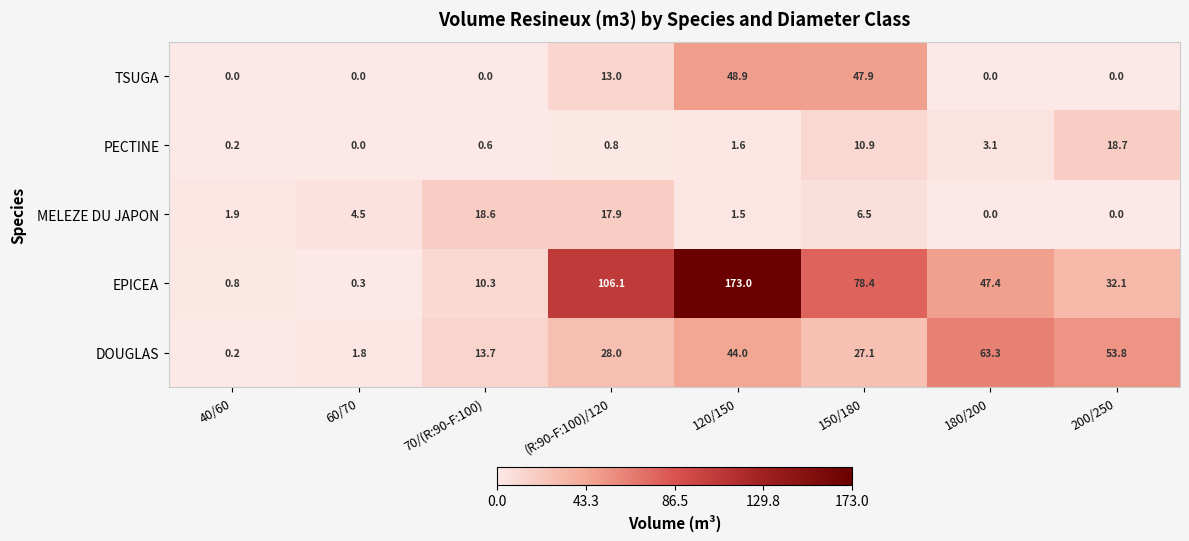

Which series has the largest total across all categories?

EPICEA